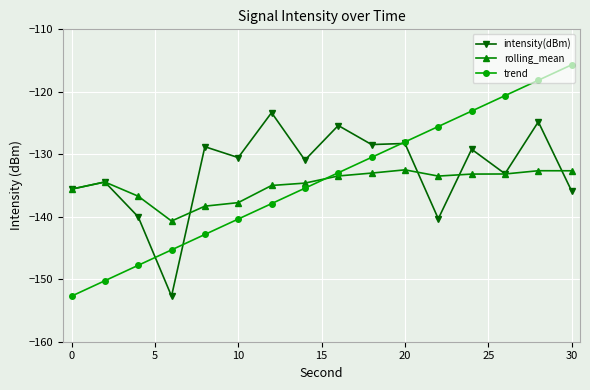

List the series in order of their peak value, lowest first.

rolling_mean, intensity(dBm), trend